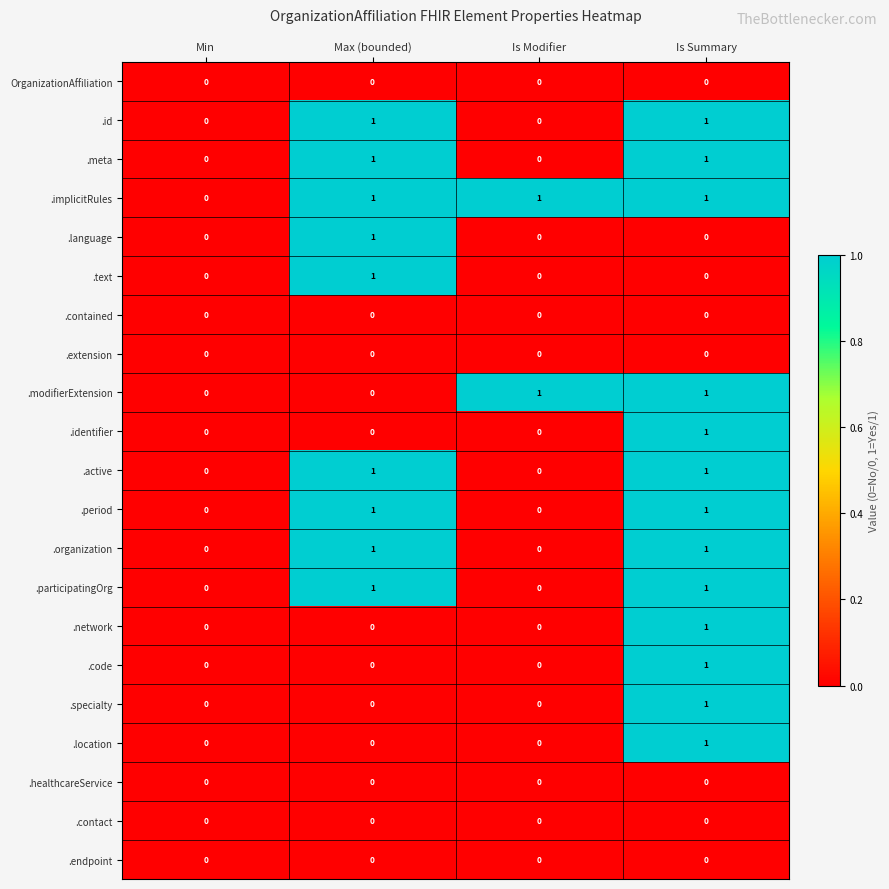

At which category is the sum across all series the highest?

Is Summary